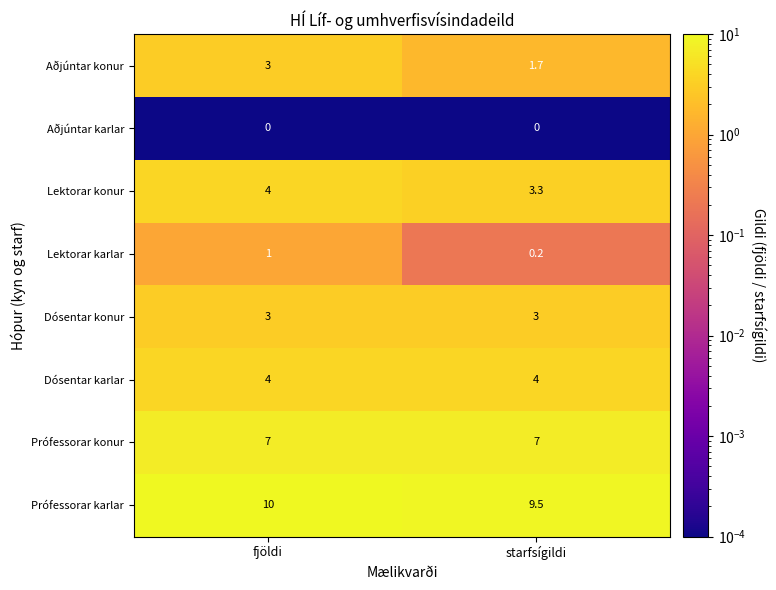

At how many categories does at least one series exceed 0?

2